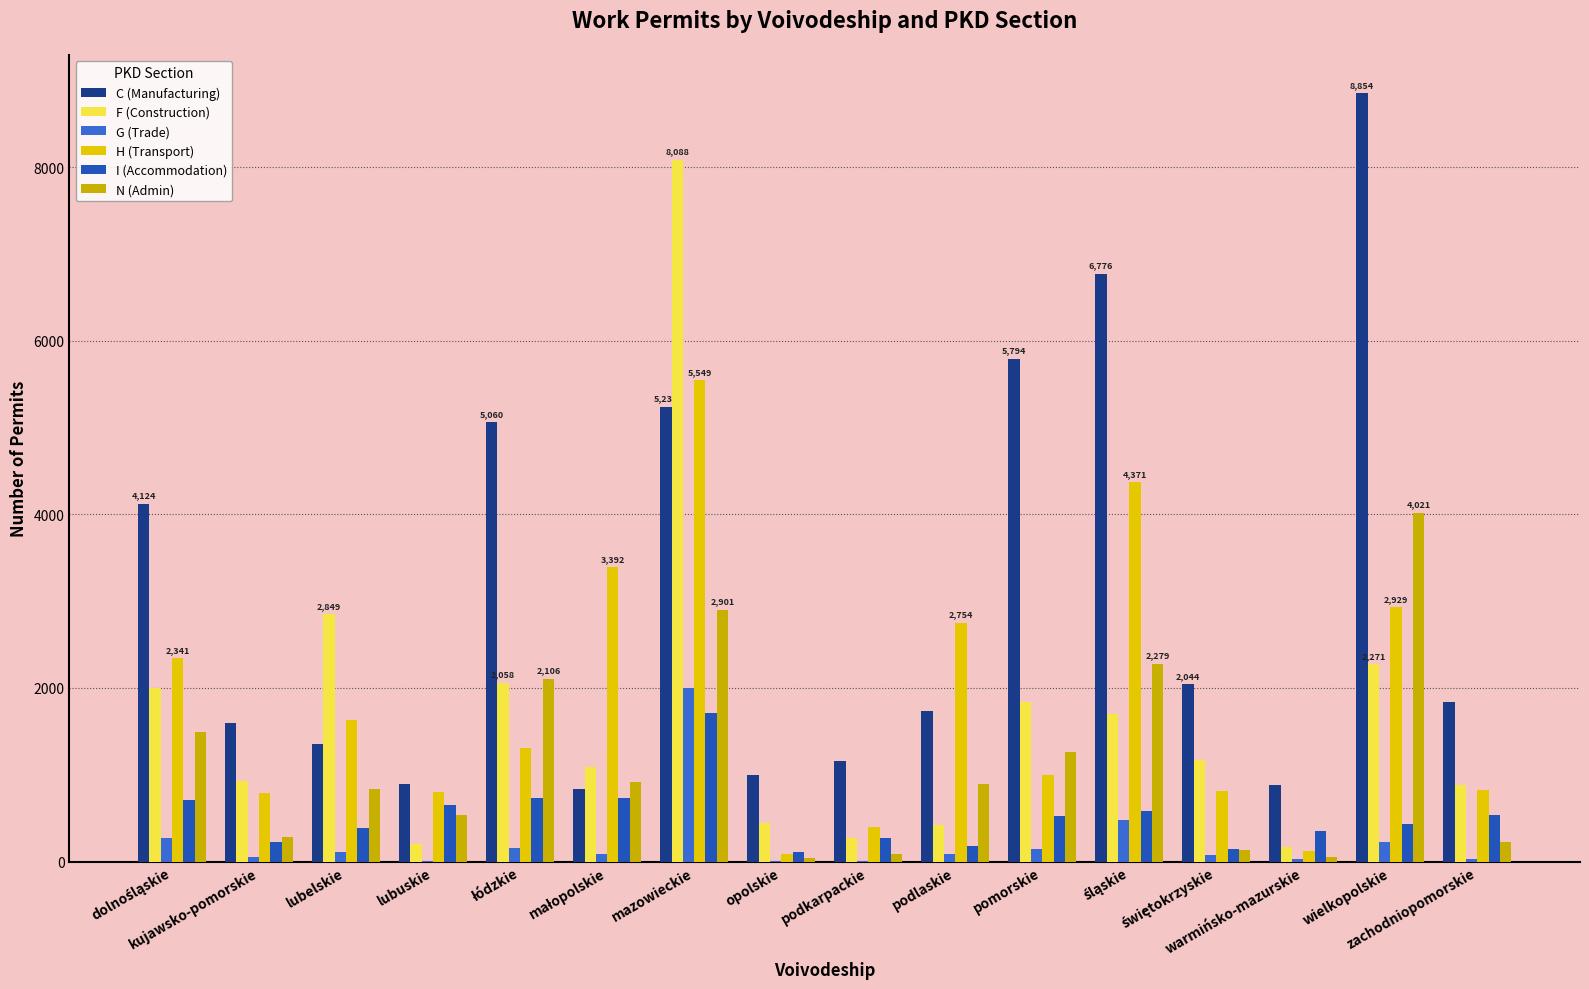

How many categories are shown in the chart?

16